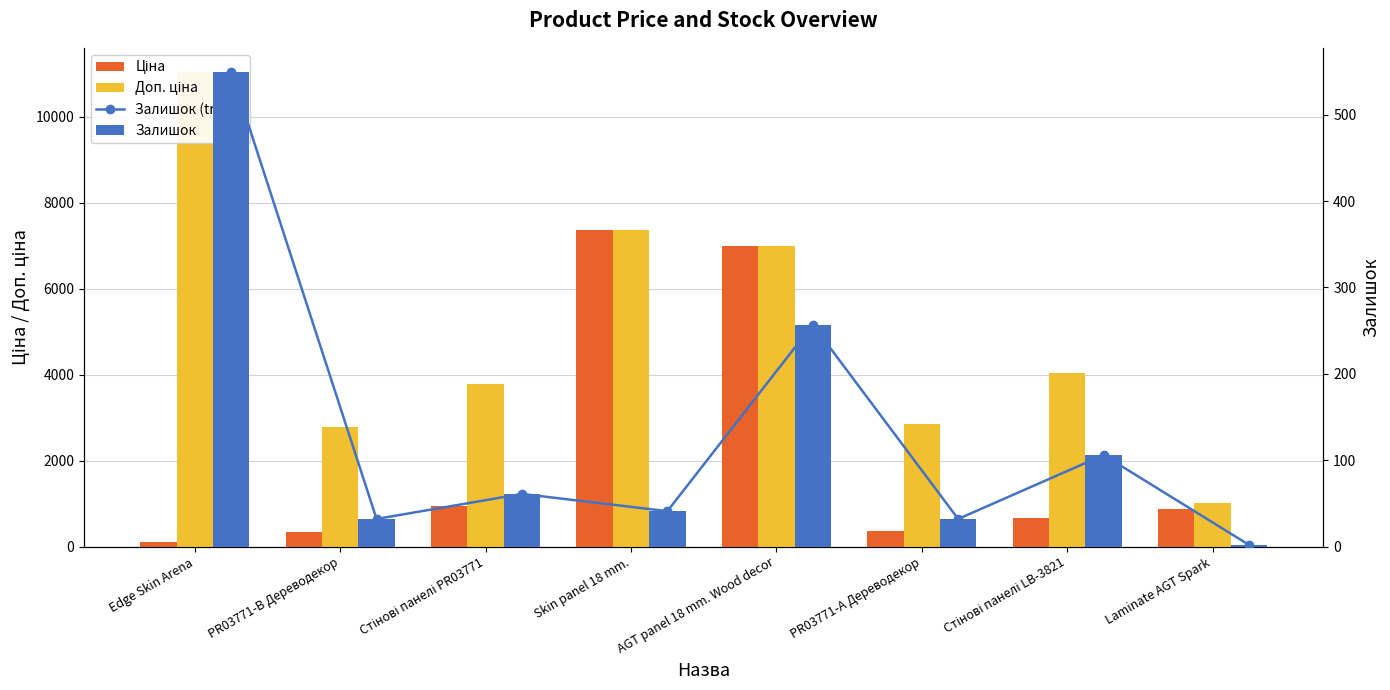

How many data points in Залишок are above 61?

3